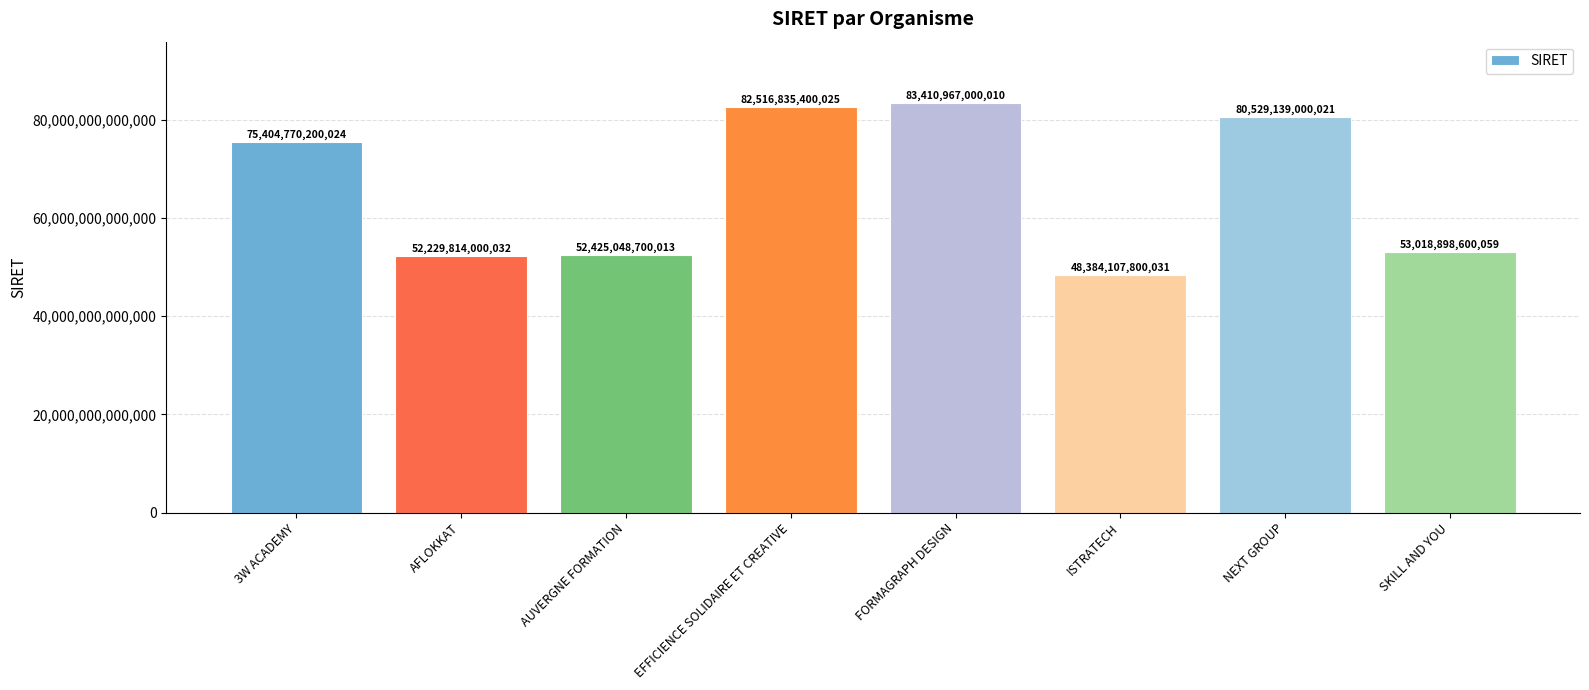

True or false: the data shows 80529139000021 at NEXT GROUP.

True